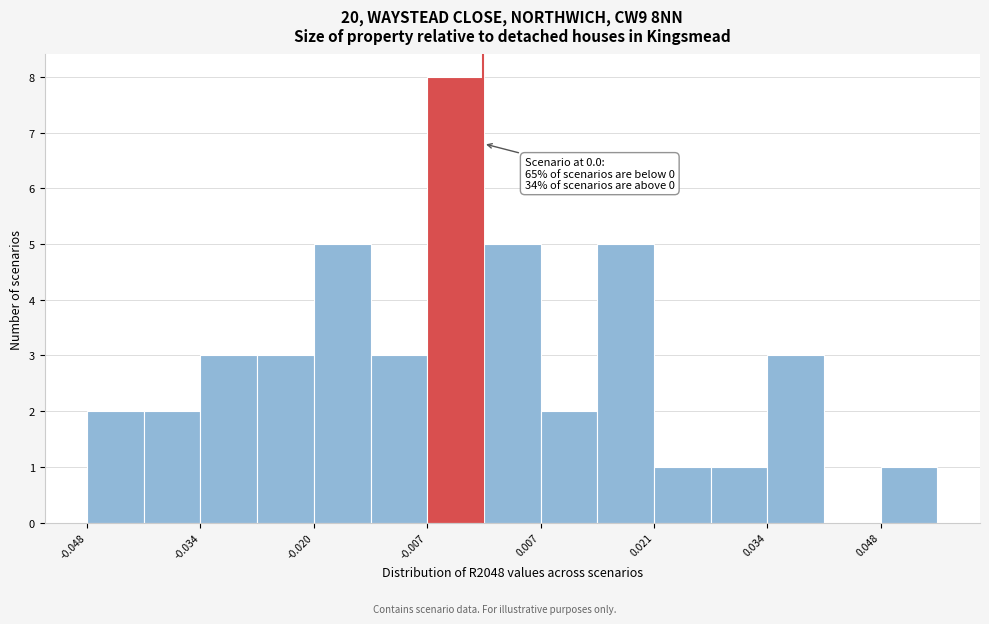

Around what value on the x-axis is the tallest bar? Give the approximate position of its centre, as read against the axis.

-0.004